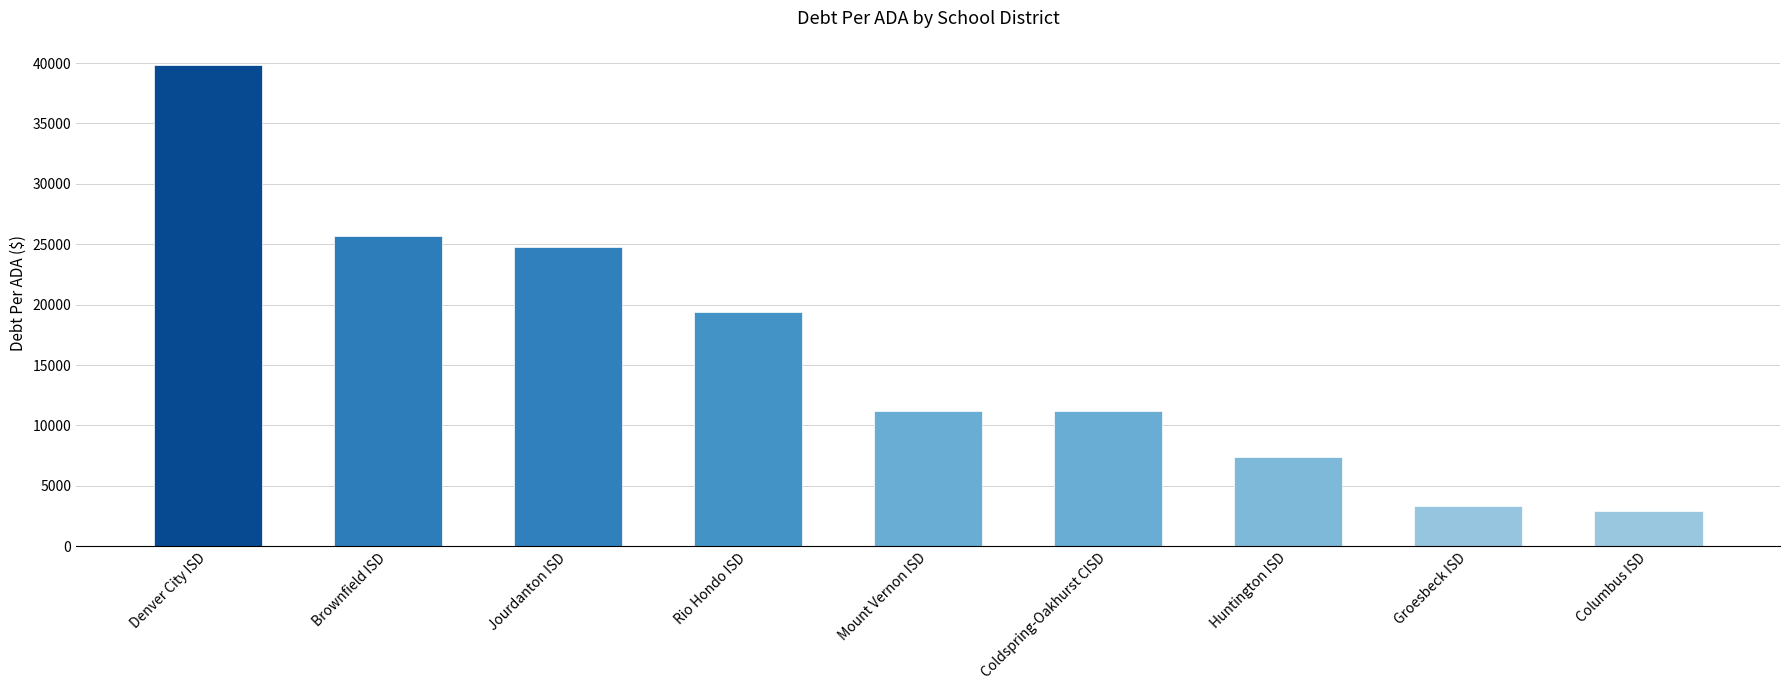

What is the change in value from Brownfield ISD to Rio Hondo ISD?

-6256.7